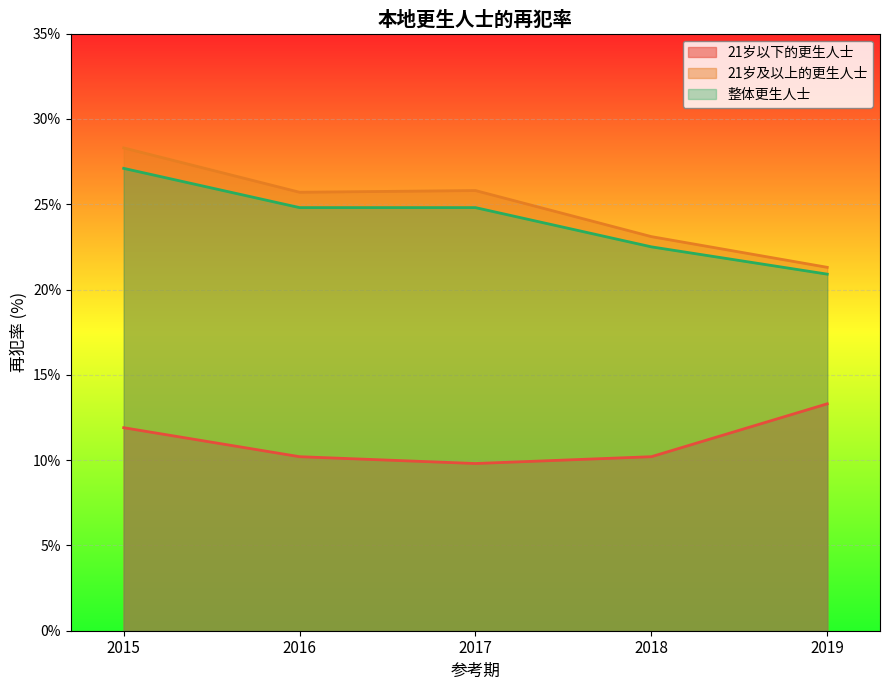

Rank the series at 2019 from highest to lowest value.

21岁及以上的更生人士, 整体更生人士, 21岁以下的更生人士